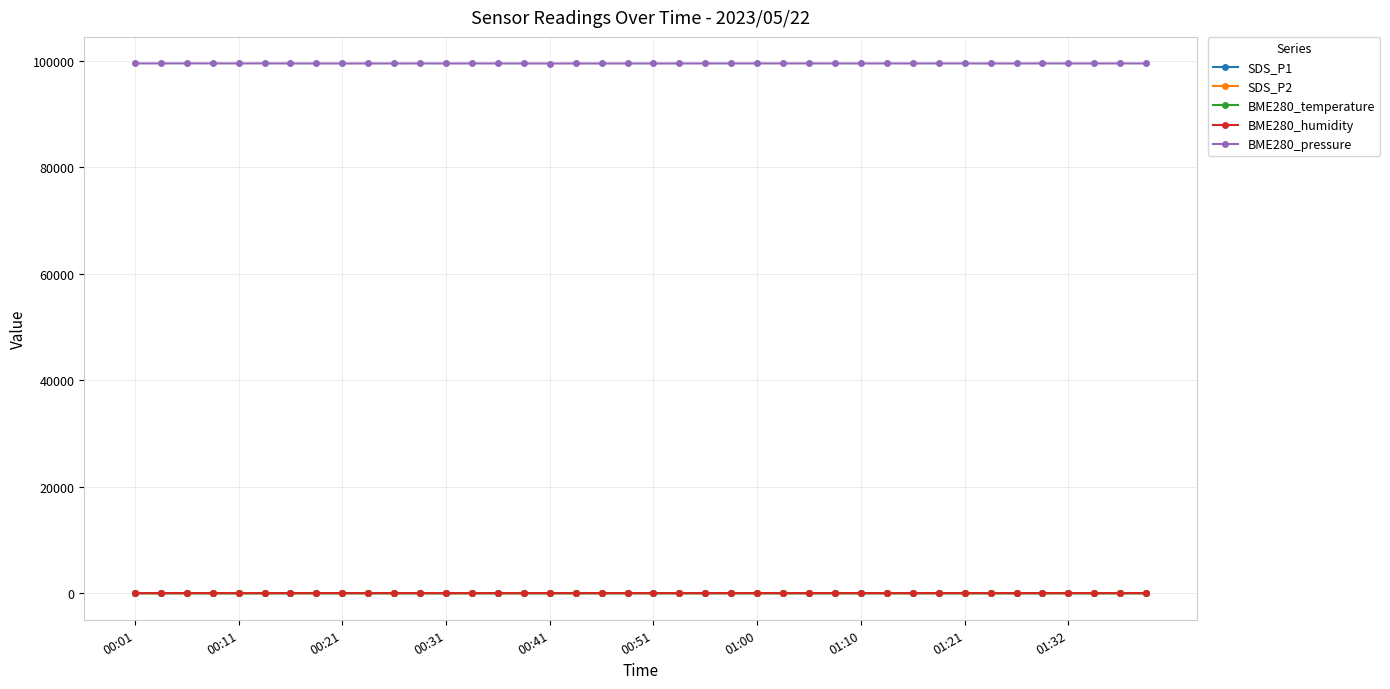

True or false: BME280_humidity has more than 0 points higher than both neighbors.

True